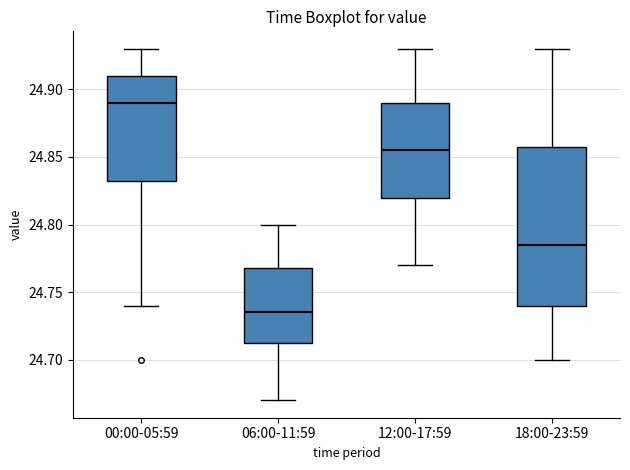

Reading left to right, transcribe this box plot: for each box, give where its median line is, the range the box spans, and where its two whiskers end, as read against the y-axis. The values are not printed on the chart, so give them approximately, as read against the axis.

00:00-05:59: median 24.890, box 24.835 to 24.910, whiskers 24.740 to 24.930
06:00-11:59: median 24.735, box 24.715 to 24.770, whiskers 24.670 to 24.800
12:00-17:59: median 24.855, box 24.820 to 24.890, whiskers 24.770 to 24.930
18:00-23:59: median 24.785, box 24.740 to 24.860, whiskers 24.700 to 24.930